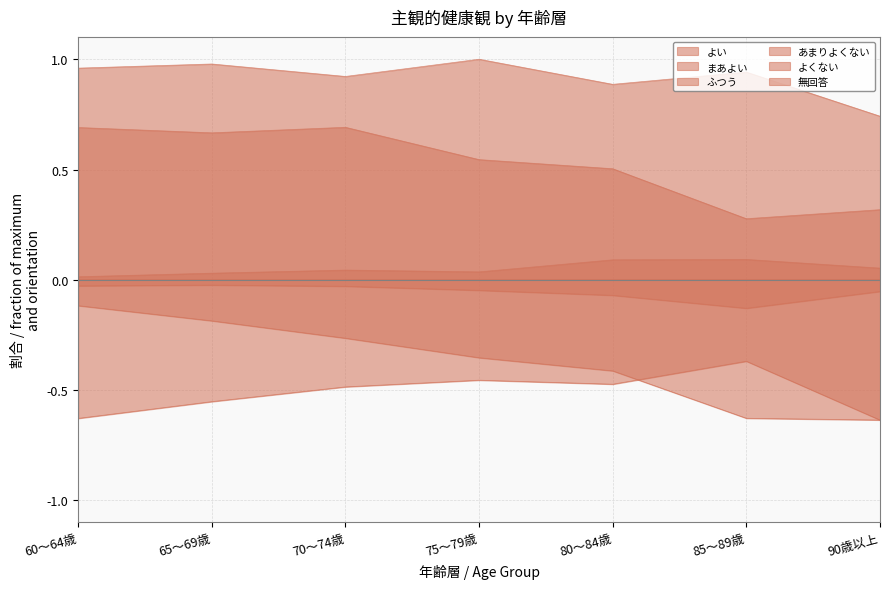

Which series has the largest total across all categories?

ふつう